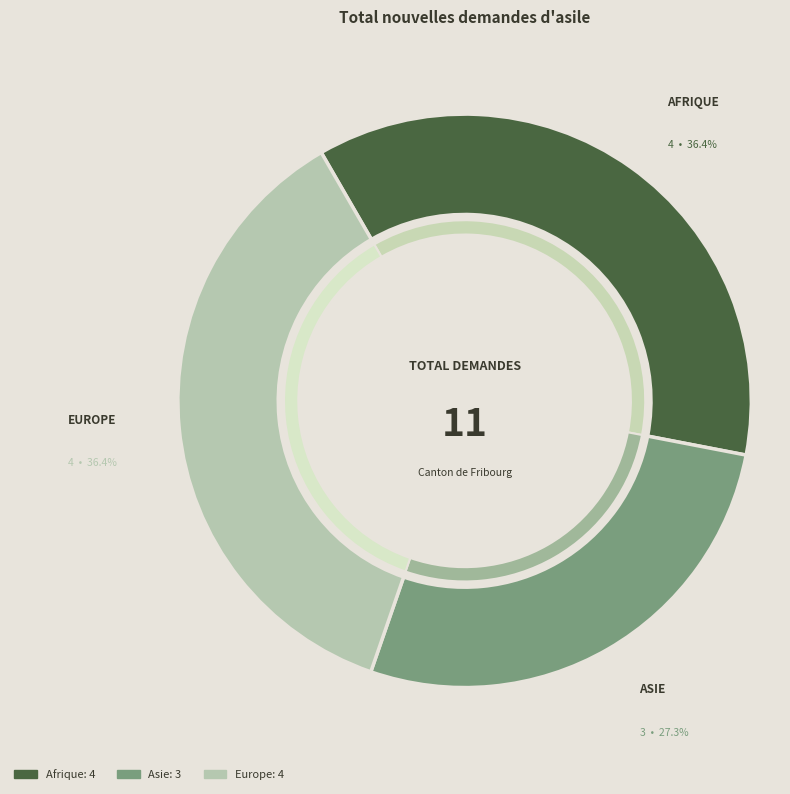

Is there a majority slice in this chart?

No